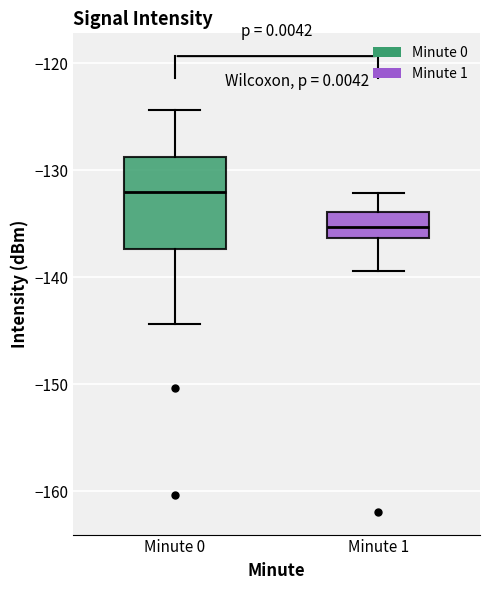

Reading left to right, read every box against the y-axis: the position of its median line, the range the box covers, and the ends of its whiskers. The values are not printed on the chart, so give them approximately, as read against the axis.

Minute 0: median -132, box -137 to -129, whiskers -144 to -124
Minute 1: median -135, box -136 to -134, whiskers -139 to -132